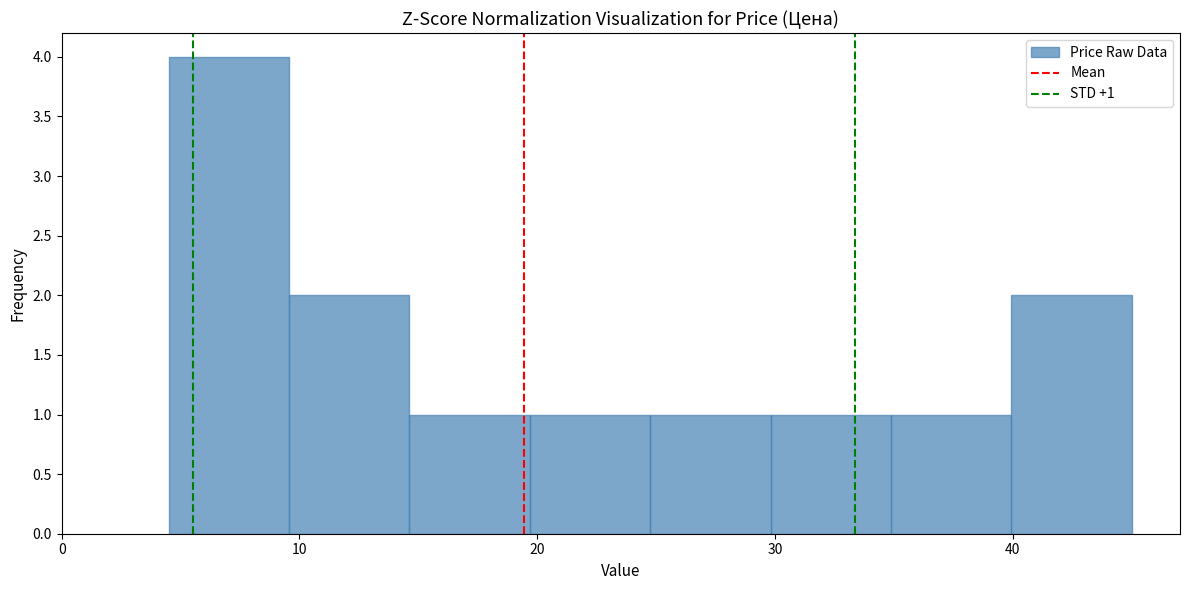

Which range on the x-axis has the tallest bar?

5 to 10